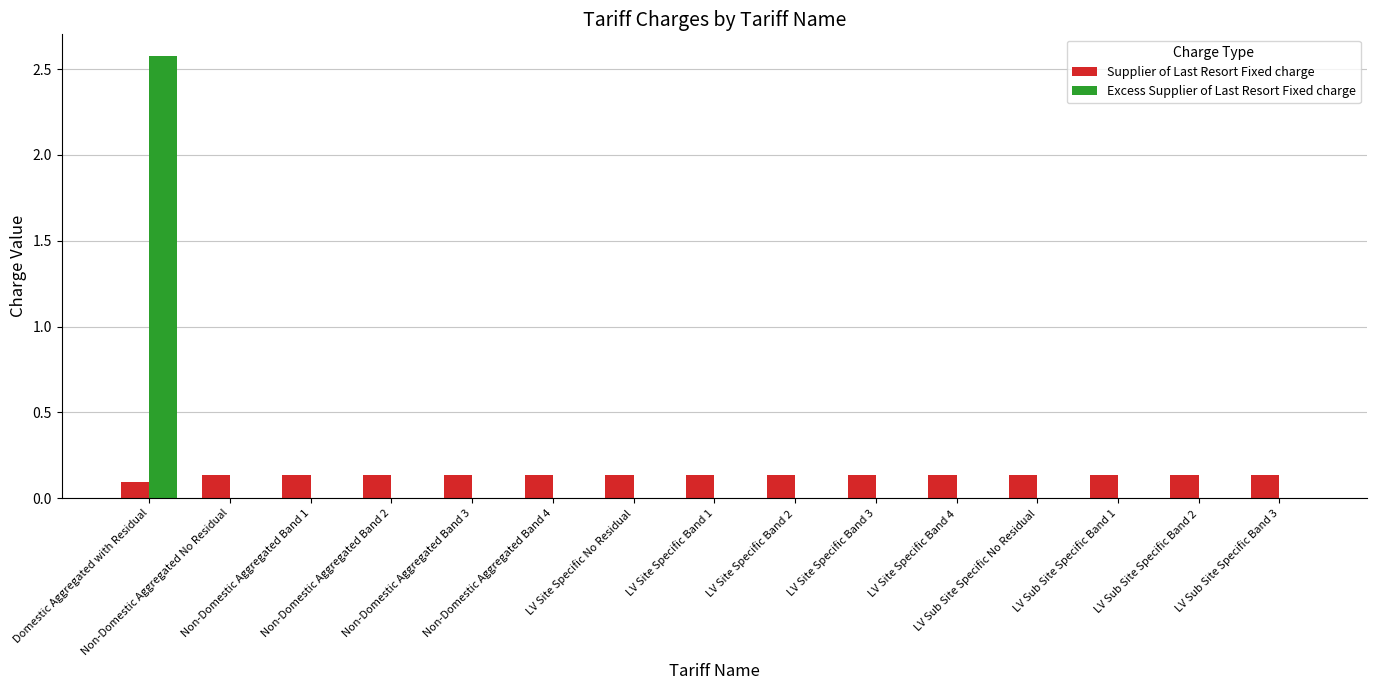

What is the sum of all Supplier of Last Resort Fixed charge values?

2.0